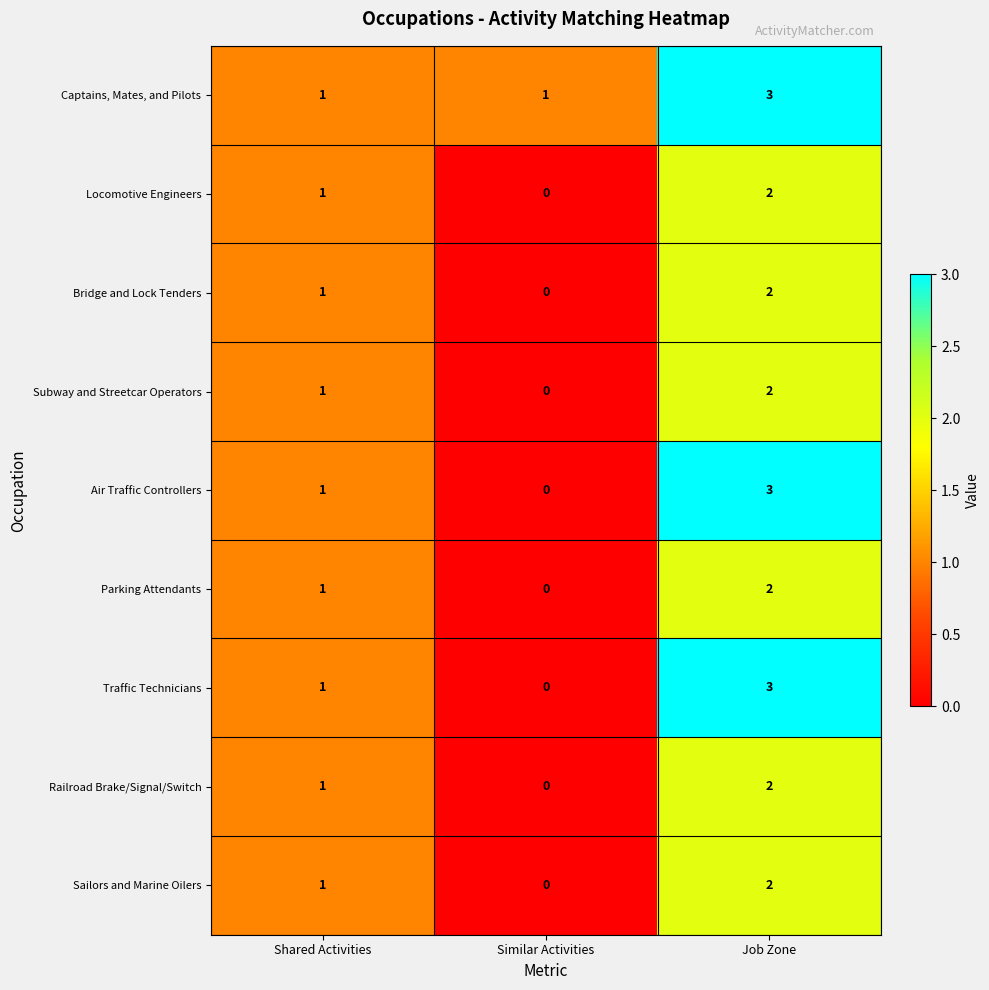

The Air Traffic Controllers series shows -1 at Similar Activities. True or false?

False